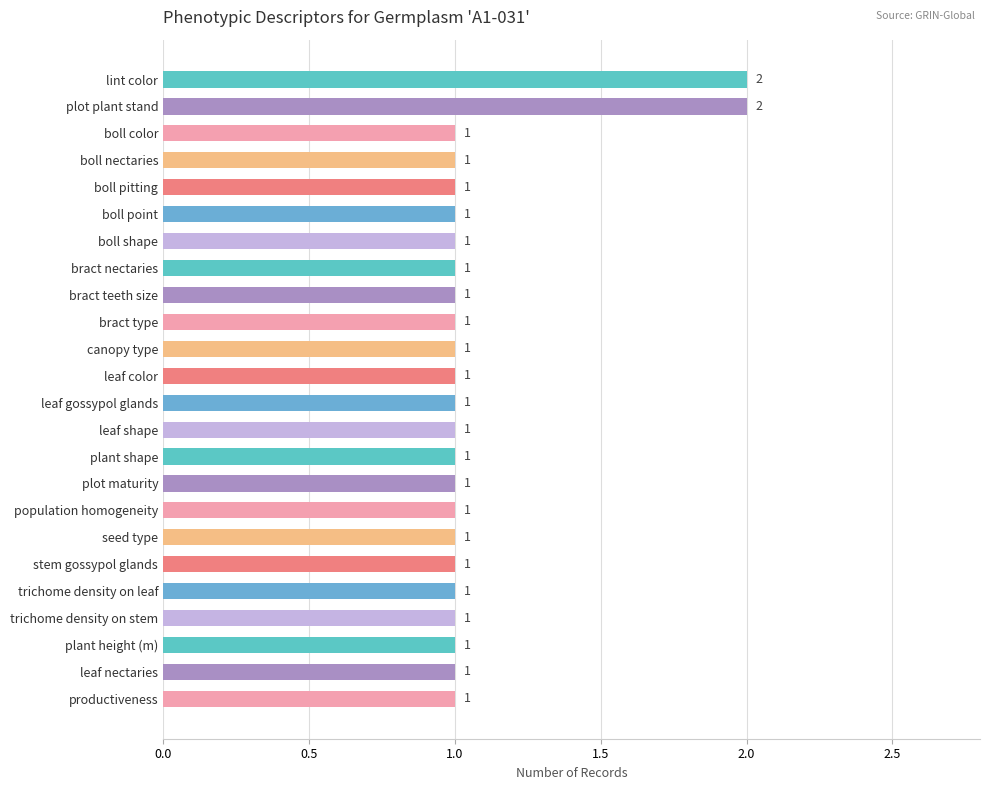

Is it true that the value at leaf shape is 0?

False